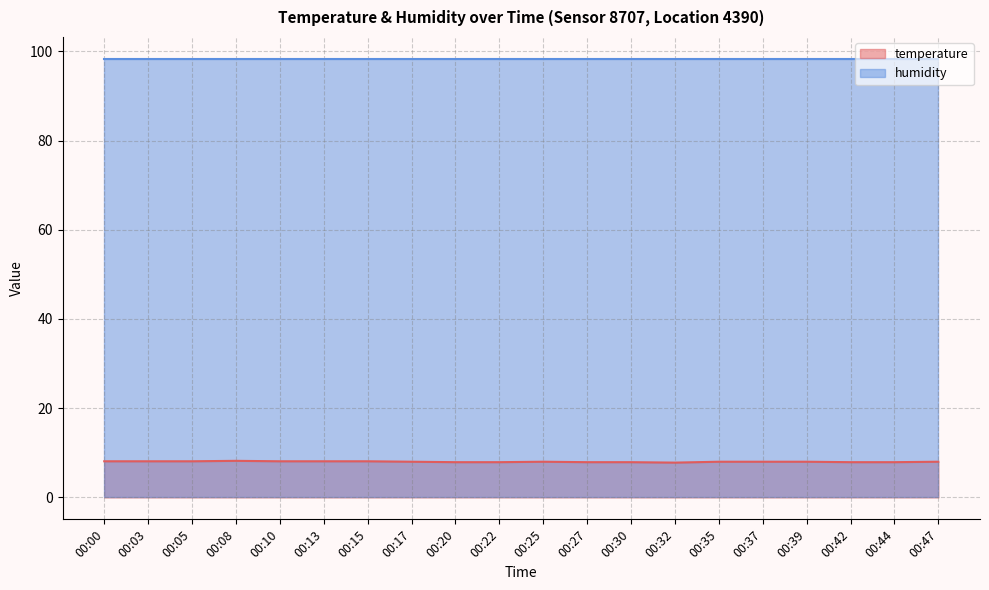

Where is the data nearest to the value 8?

00:17